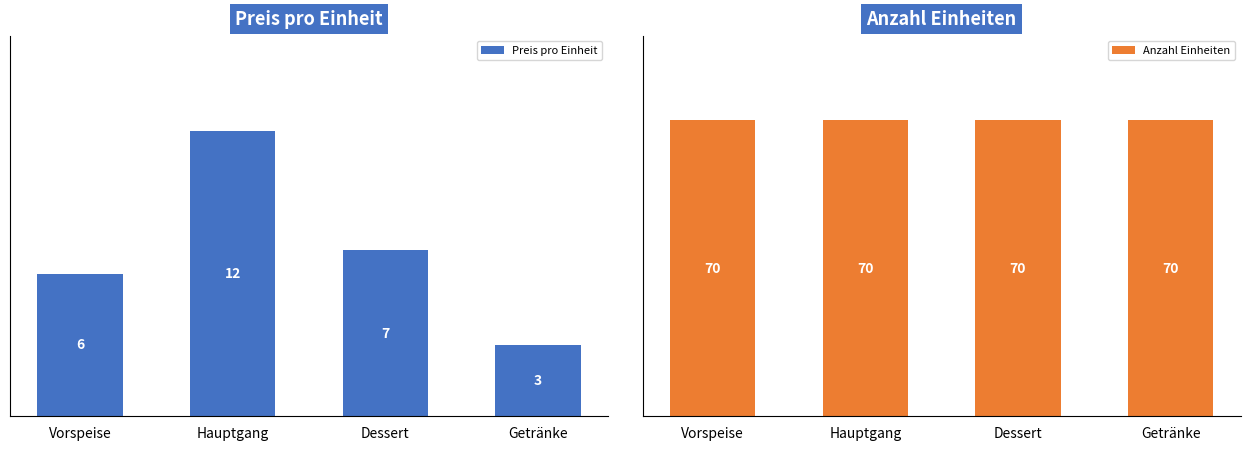

What value does the Preis pro Einheit series have at Dessert?

7